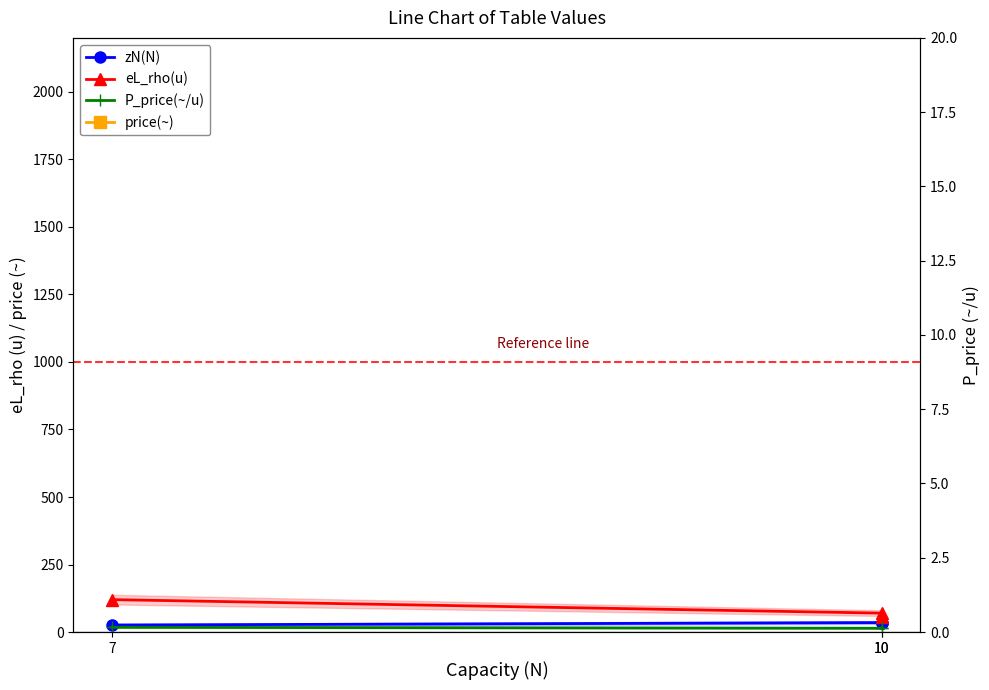

Is it true that P_price(~/u) equals 14.0 at 10?

True